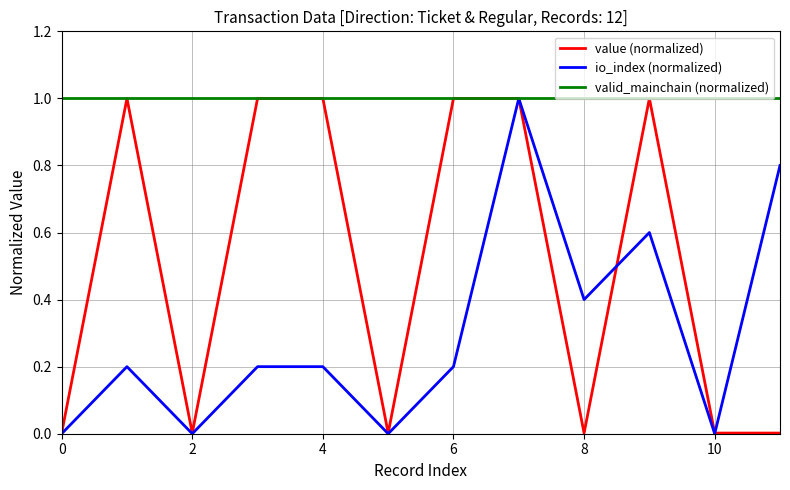

Which series has the largest total across all categories?

valid_mainchain (normalized)